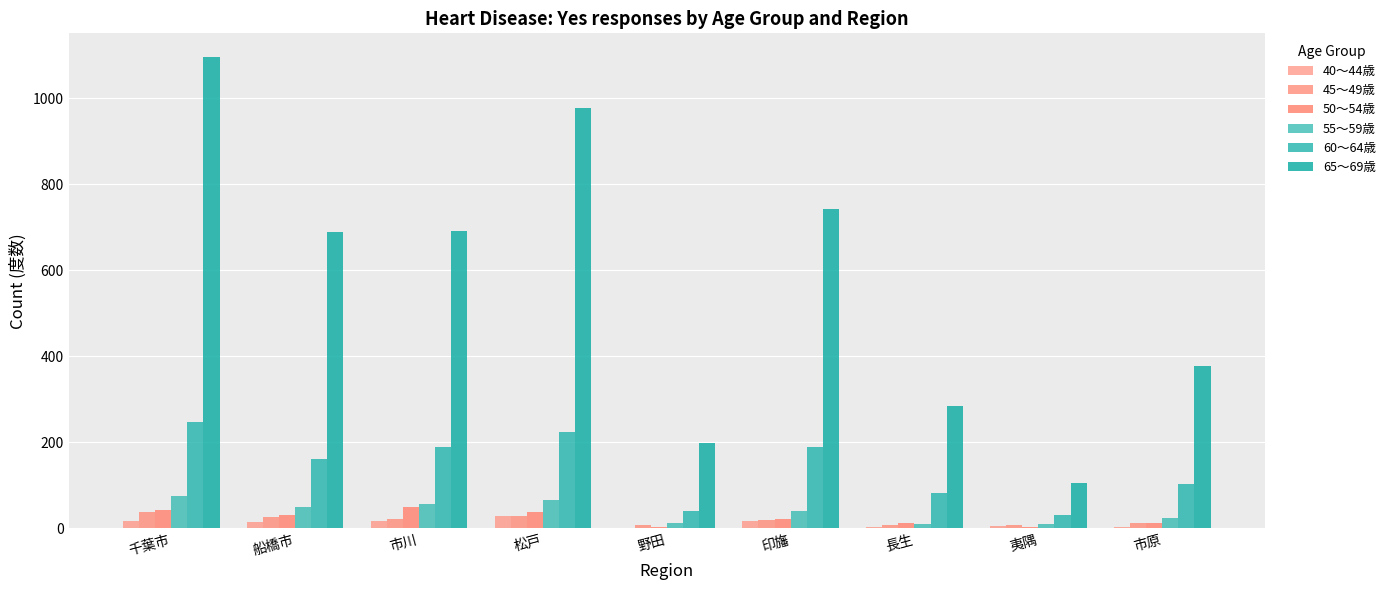

Which series changed the most between 長生 and 市原?

65～69歳